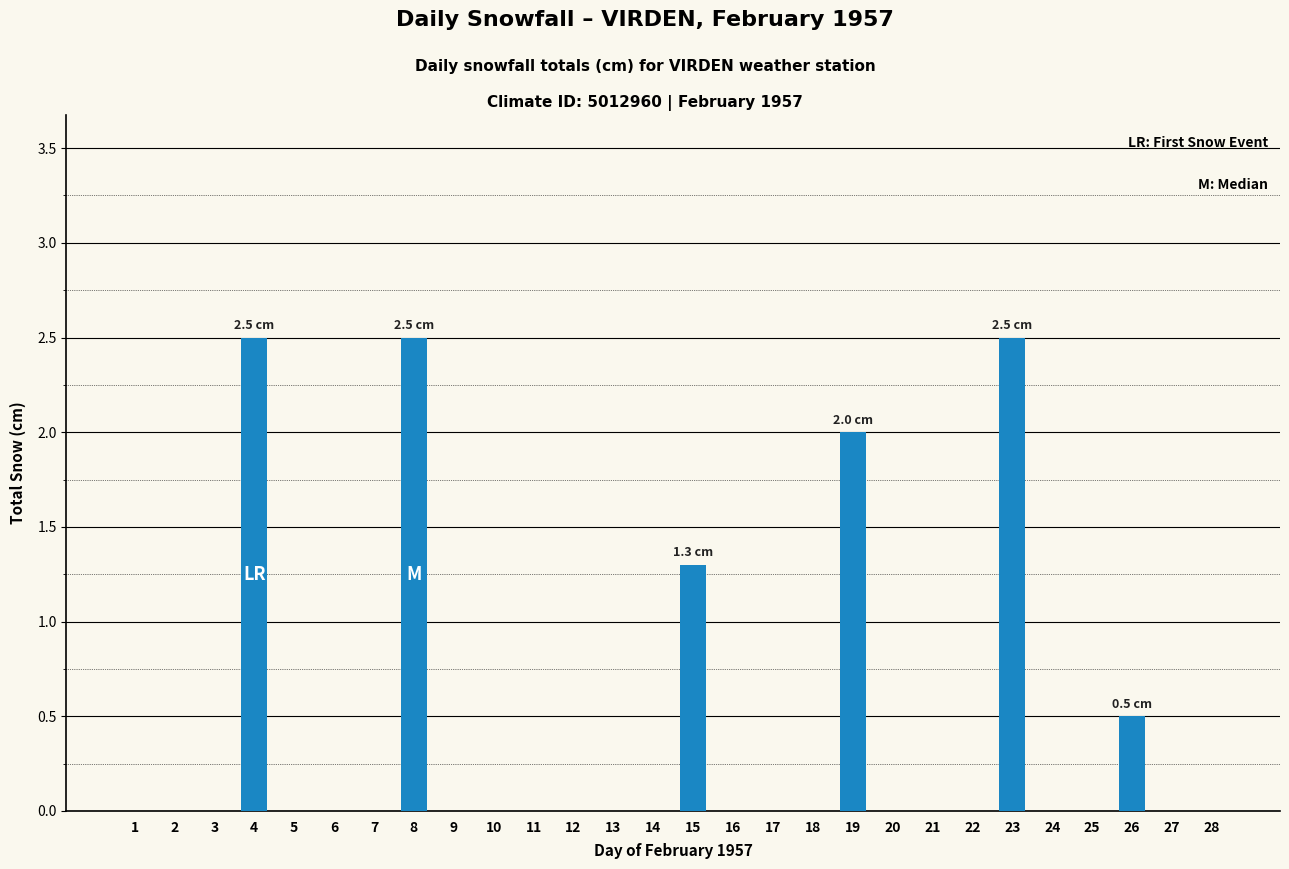

What is the average value?

0.4